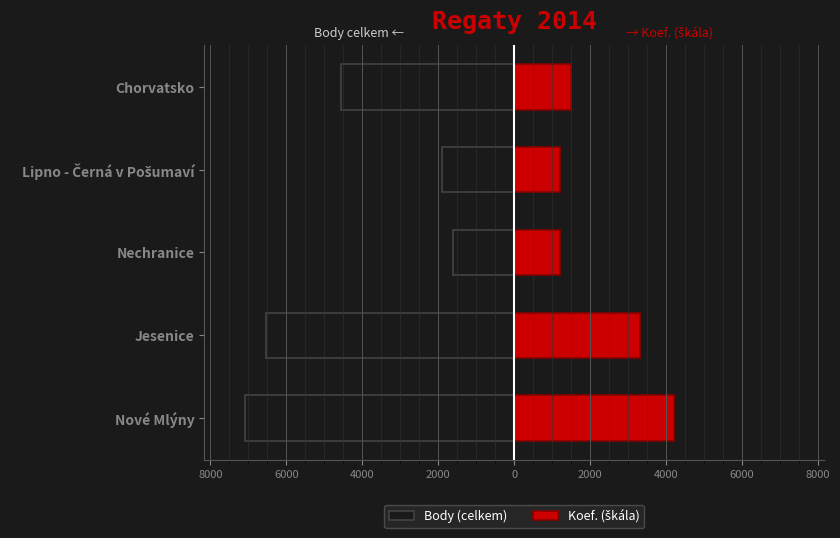

What is the smallest value displayed?

-7096